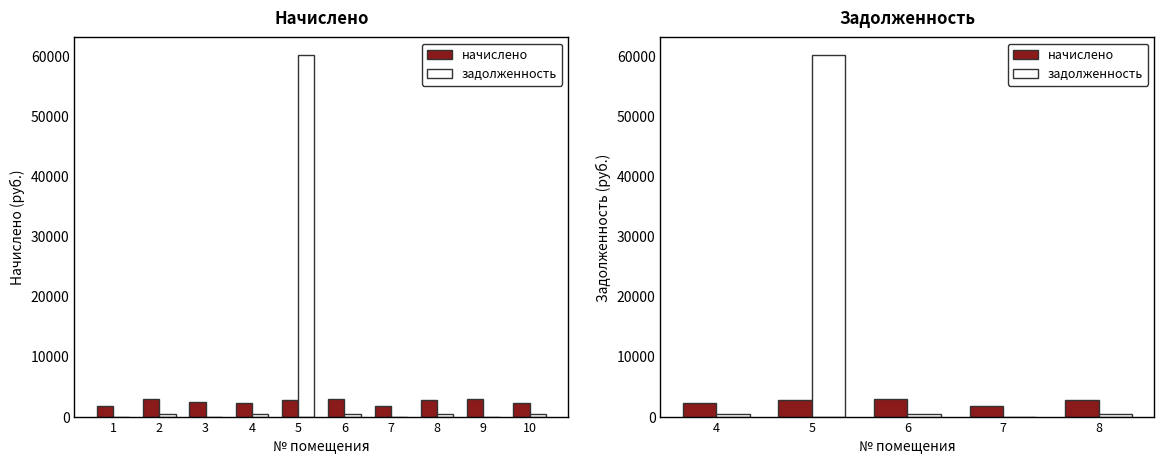

The value of начислено at 5 is 1706.8. True or false?

False